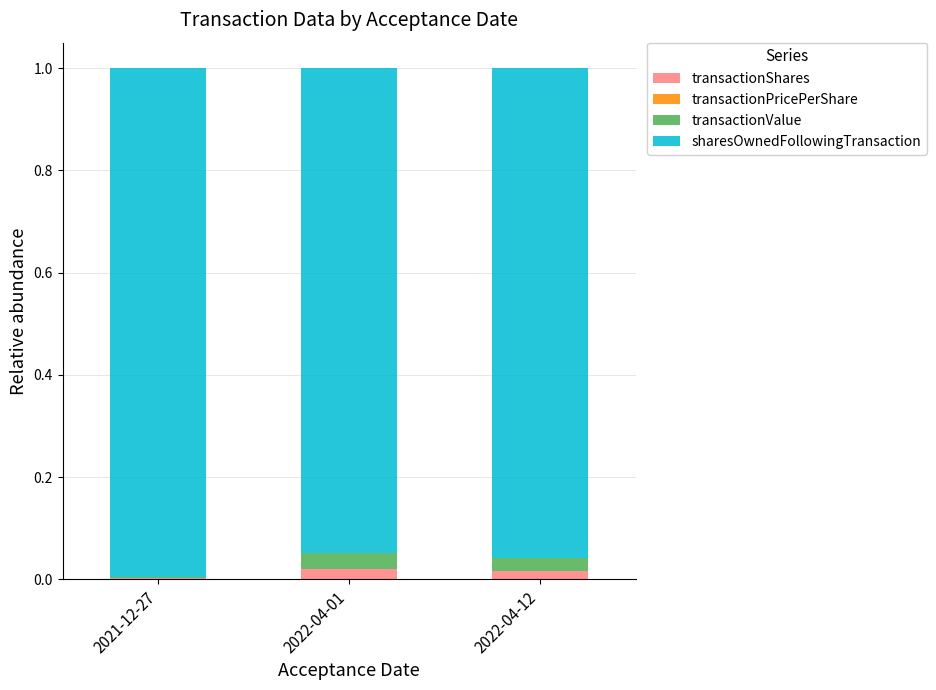

The value of transactionShares at 2022-04-01 is 0.0. True or false?

True